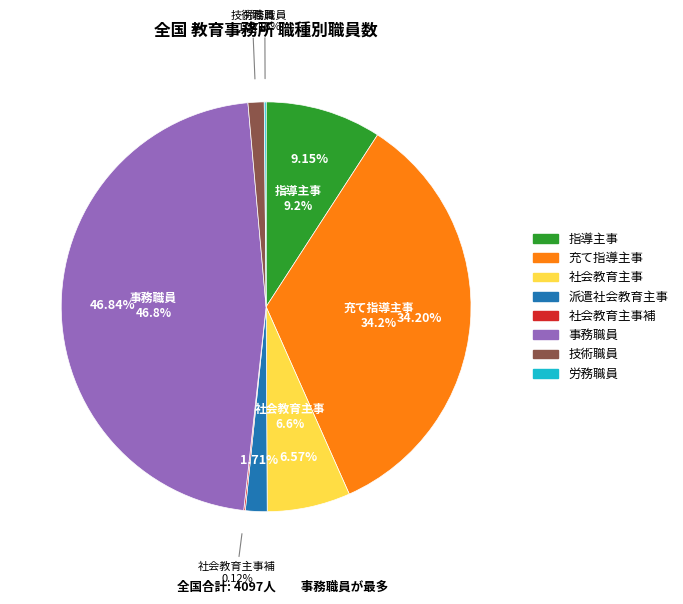

What is the smallest slice in the pie chart?

社会教育主事補